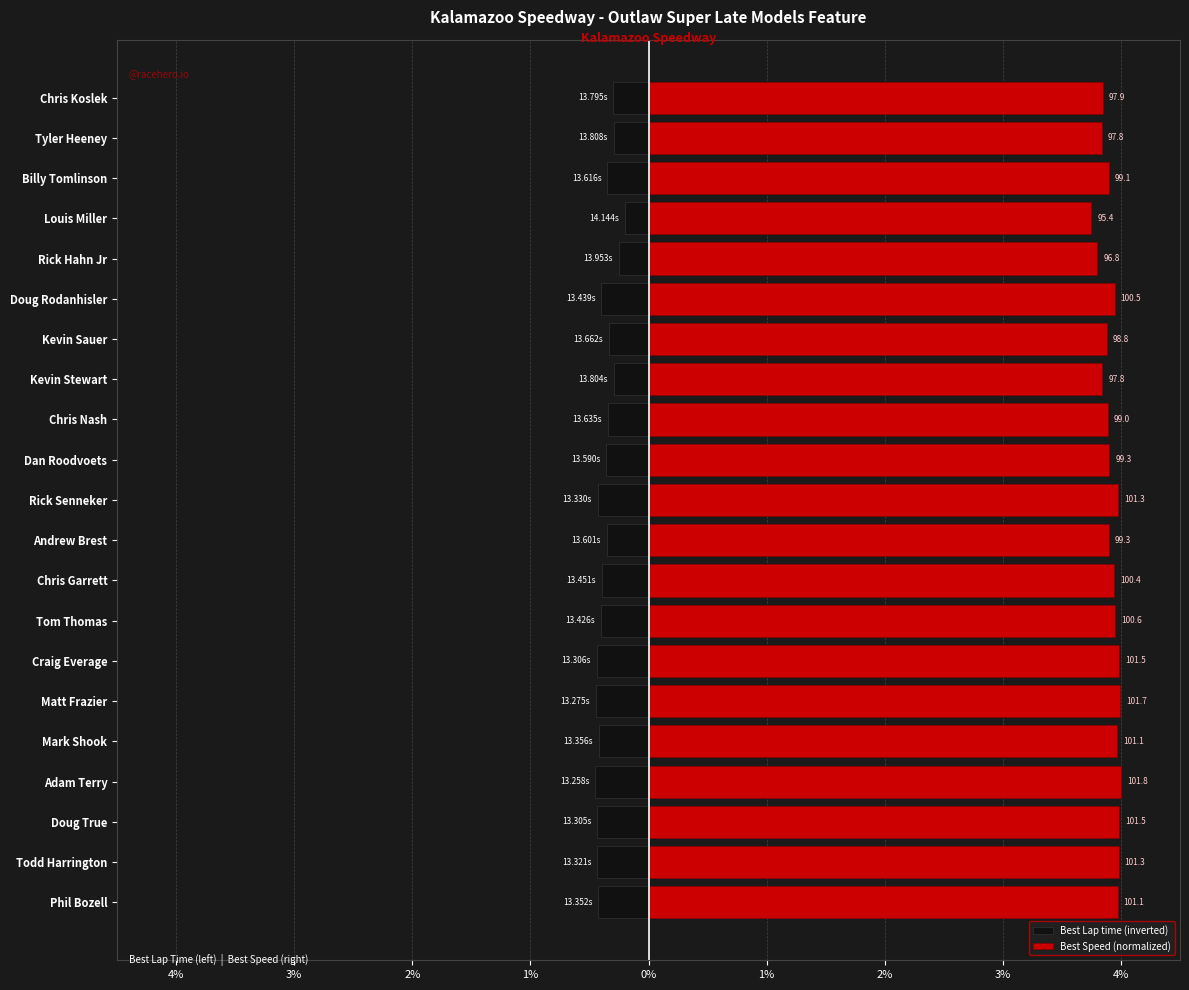

How many bars are there in total?

42